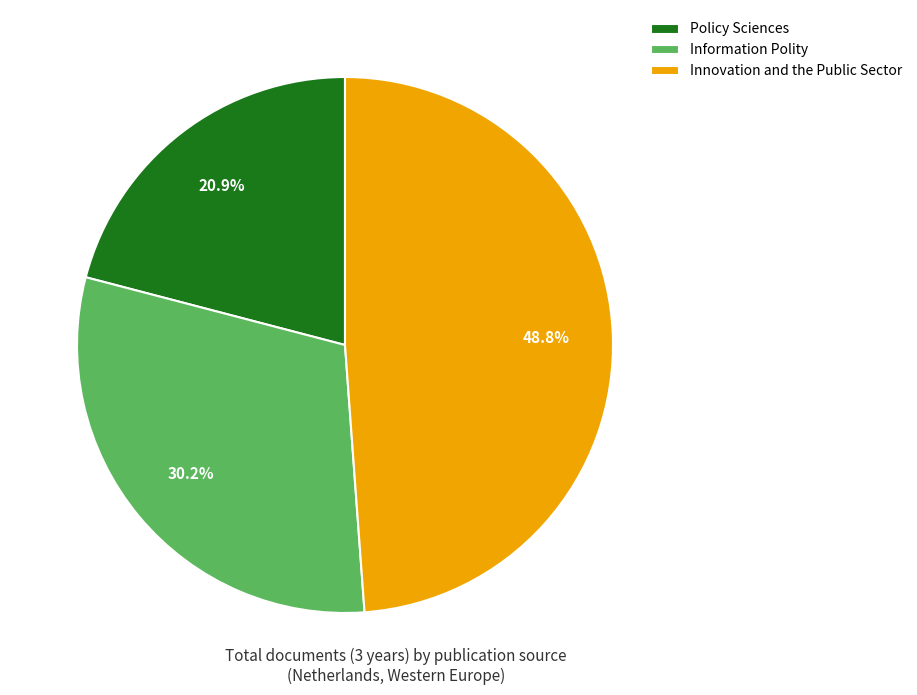

Is there any slice that represents more than half of the pie?

No